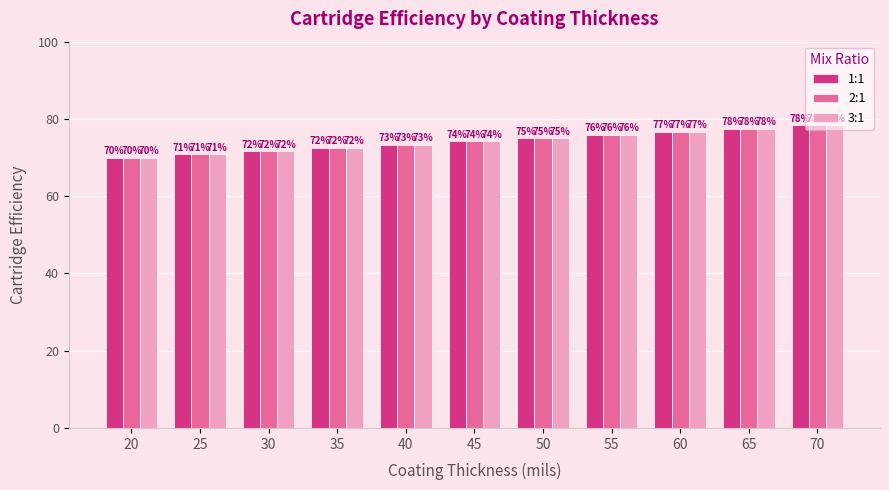

Is it true that 2:1 equals 24.1 at 20?

False